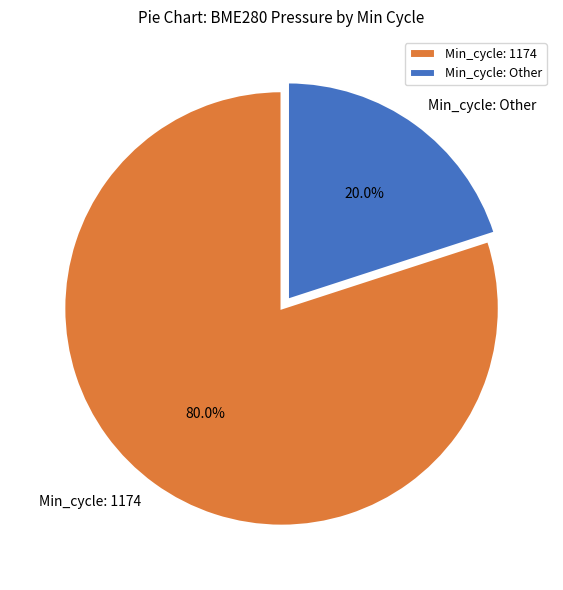

To the nearest percent, what is the average slice percentage?

50%